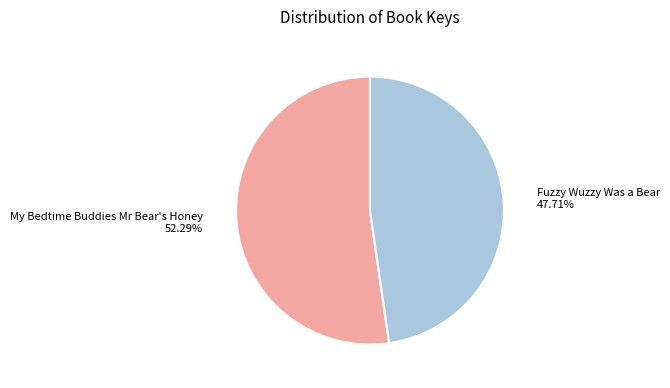

The Fuzzy Wuzzy Was a Bear slice represents 48% of the pie. True or false?

True